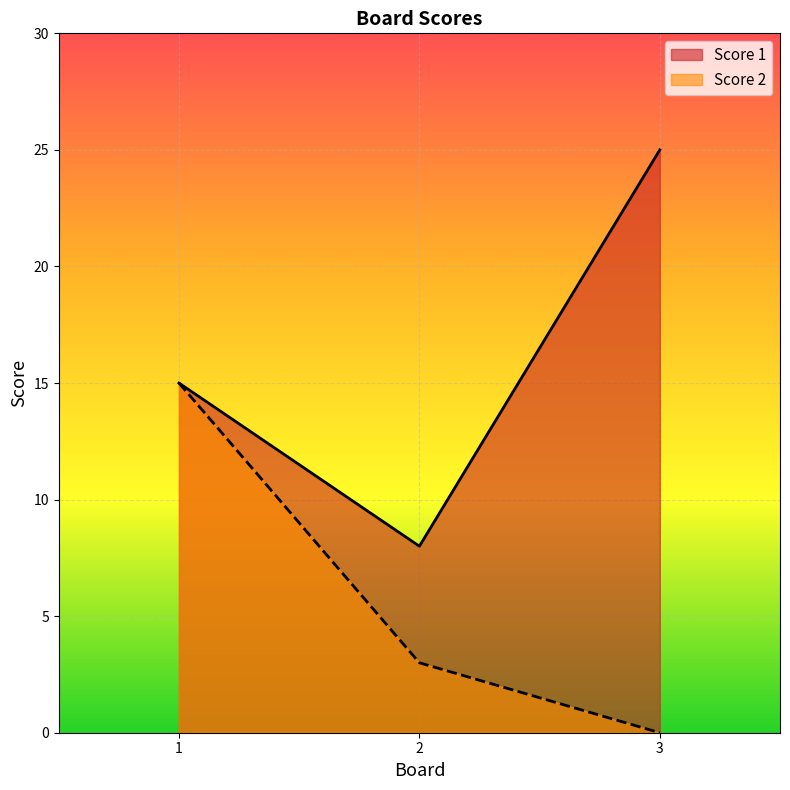

Which series has the largest total across all categories?

Score 1